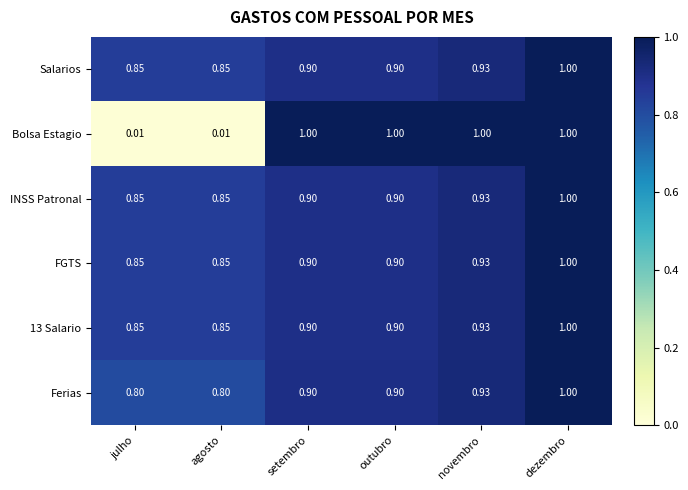

What is the spread (max minus min) of values at setembro?

0.1